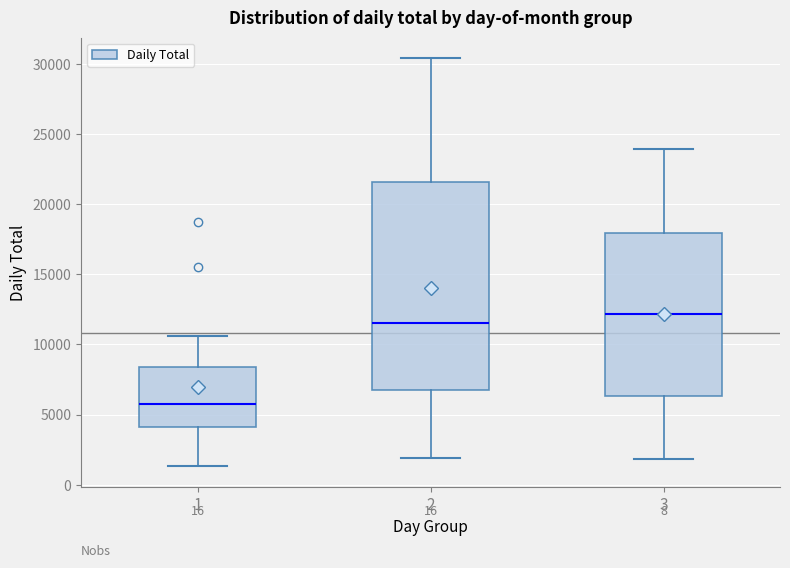

Where is the lower edge of the box at x = 2 on the y-axis? The values are not printed on the chart, so give them approximately, as read against the axis.

6500